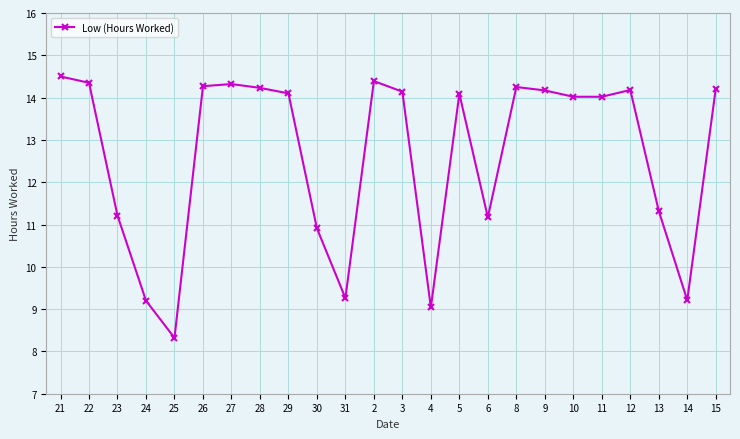

What position from the right is 4?

11